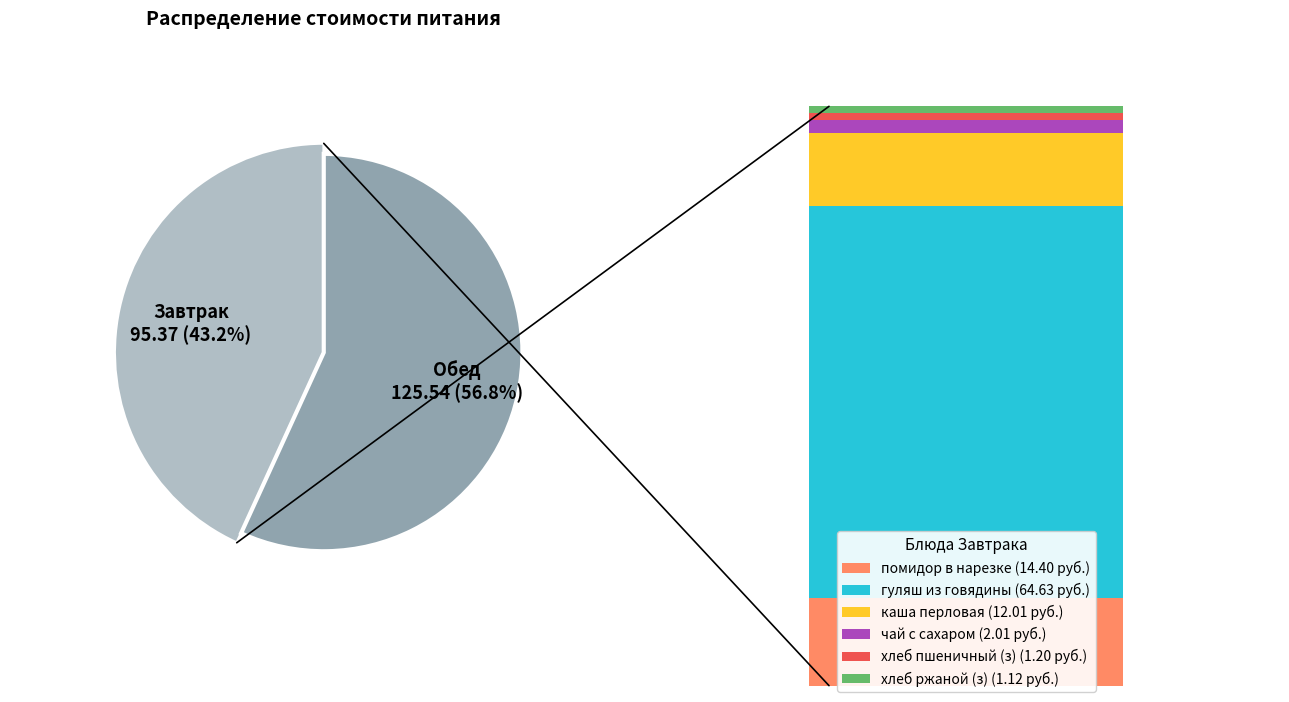

Approximately how many times larger is the value at Обед compared to Завтрак?

1.3